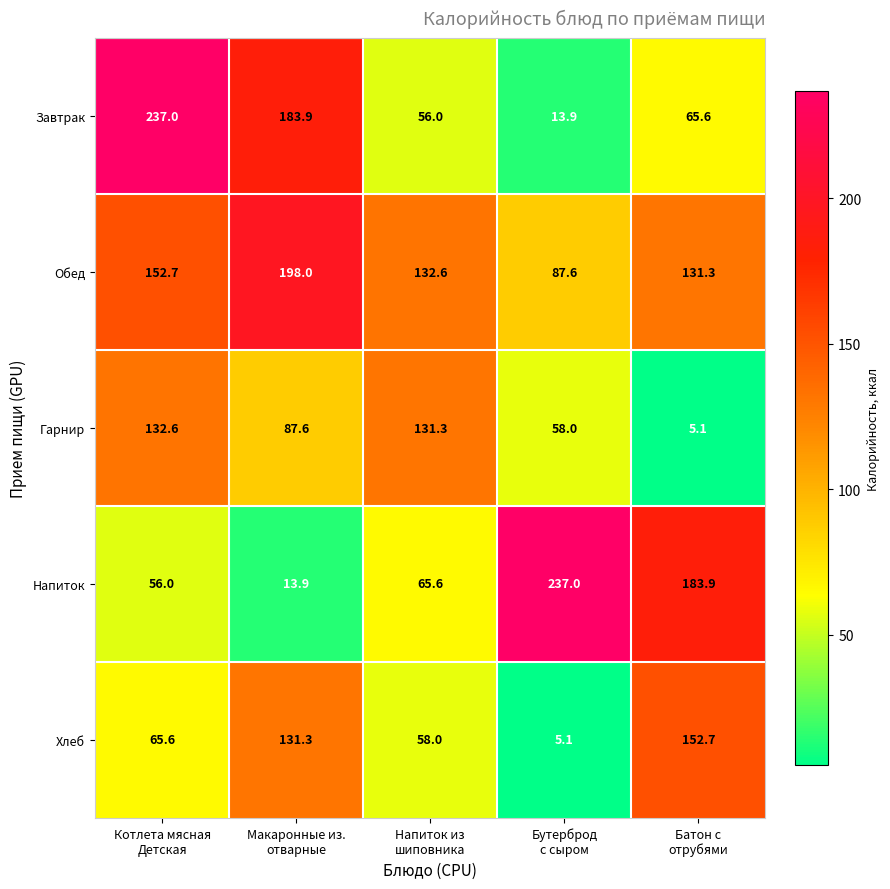

At how many categories does at least one series exceed 185?

3